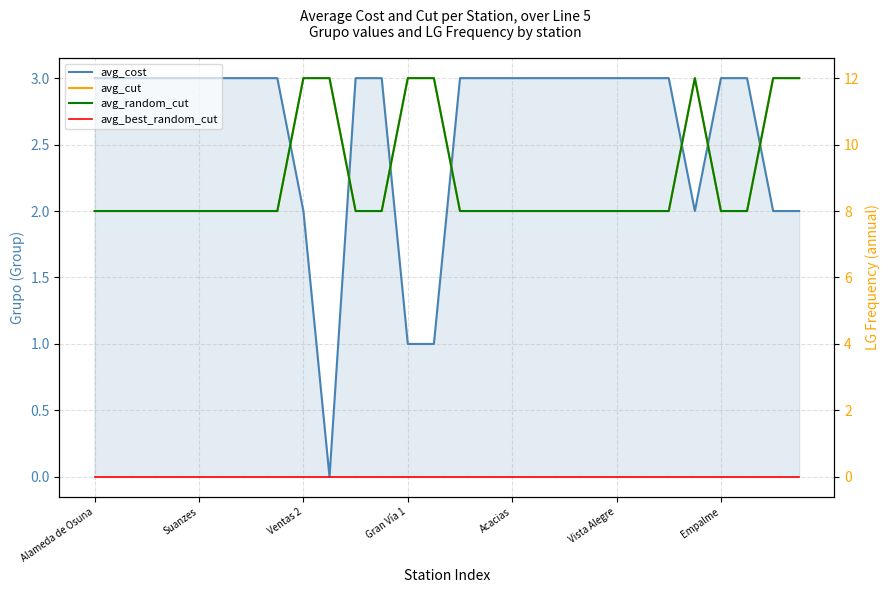

What is the difference between the maximum and minimum values in the avg_cost series?

3